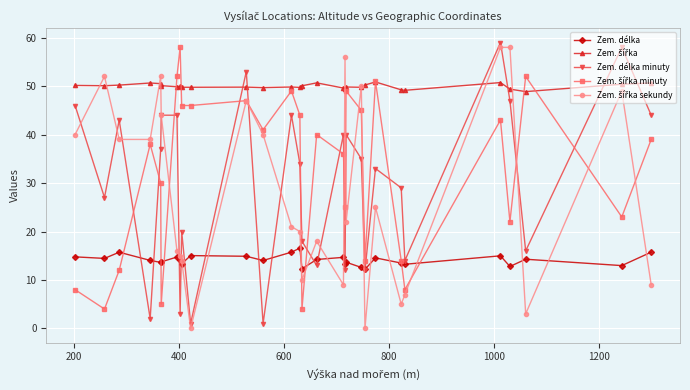

True or false: Zem. délka has more than 0 points higher than both neighbors.

True